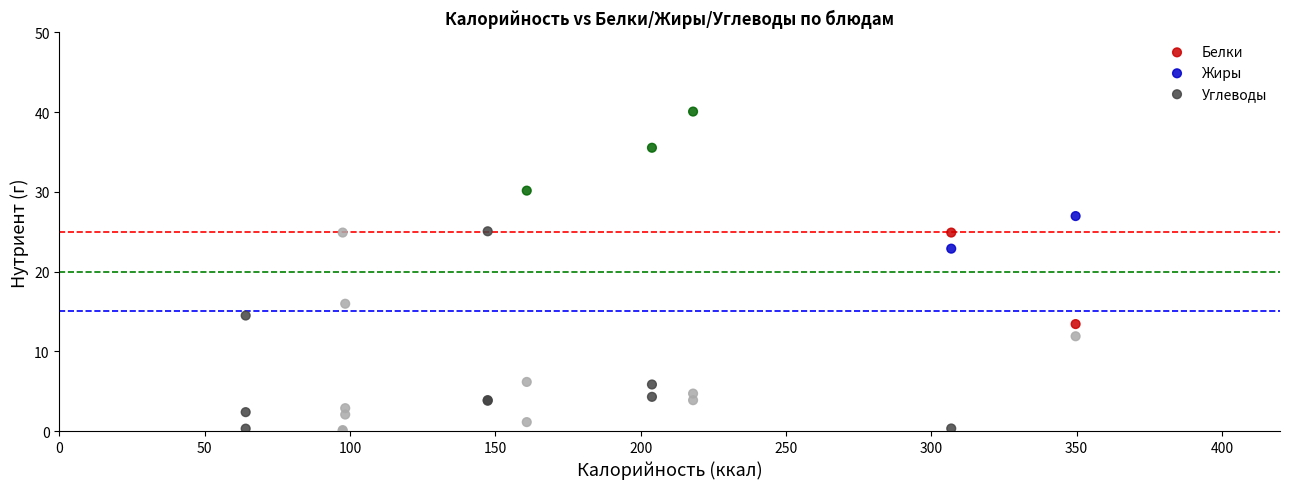

Across all series, what Y value is closest to 20?

22.9